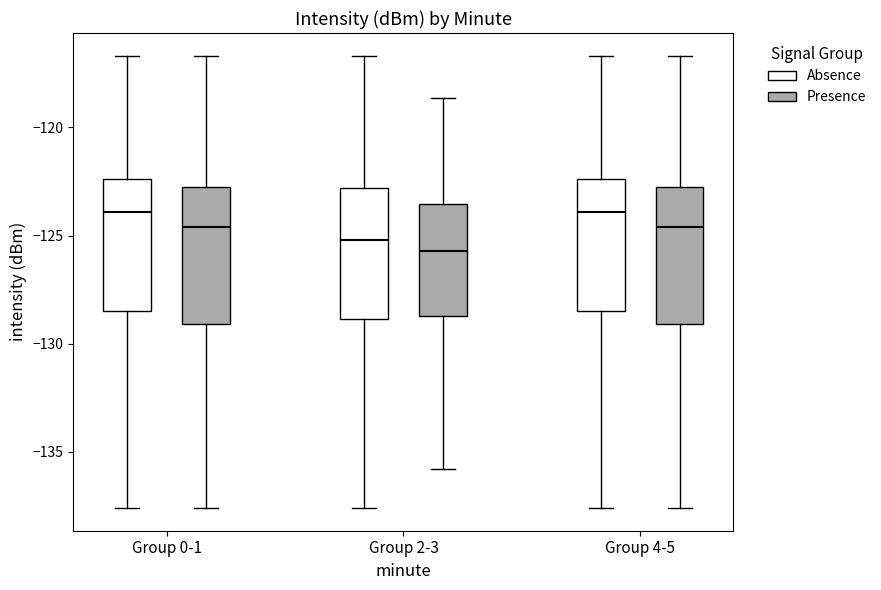

Reading left to right, read every box against the y-axis: the position of its median line, the range the box covers, and the ends of its whiskers. The values are not printed on the chart, so give them approximately, as read against the axis.

Group 0-1 (Absence): median -124.0, box -128.5 to -122.5, whiskers -137.5 to -116.5
Group 0-1 (Presence): median -124.5, box -129.0 to -123.0, whiskers -137.5 to -116.5
Group 2-3 (Absence): median -125.0, box -129.0 to -123.0, whiskers -137.5 to -116.5
Group 2-3 (Presence): median -125.5, box -128.5 to -123.5, whiskers -136.0 to -118.5
Group 4-5 (Absence): median -124.0, box -128.5 to -122.5, whiskers -137.5 to -116.5
Group 4-5 (Presence): median -124.5, box -129.0 to -123.0, whiskers -137.5 to -116.5